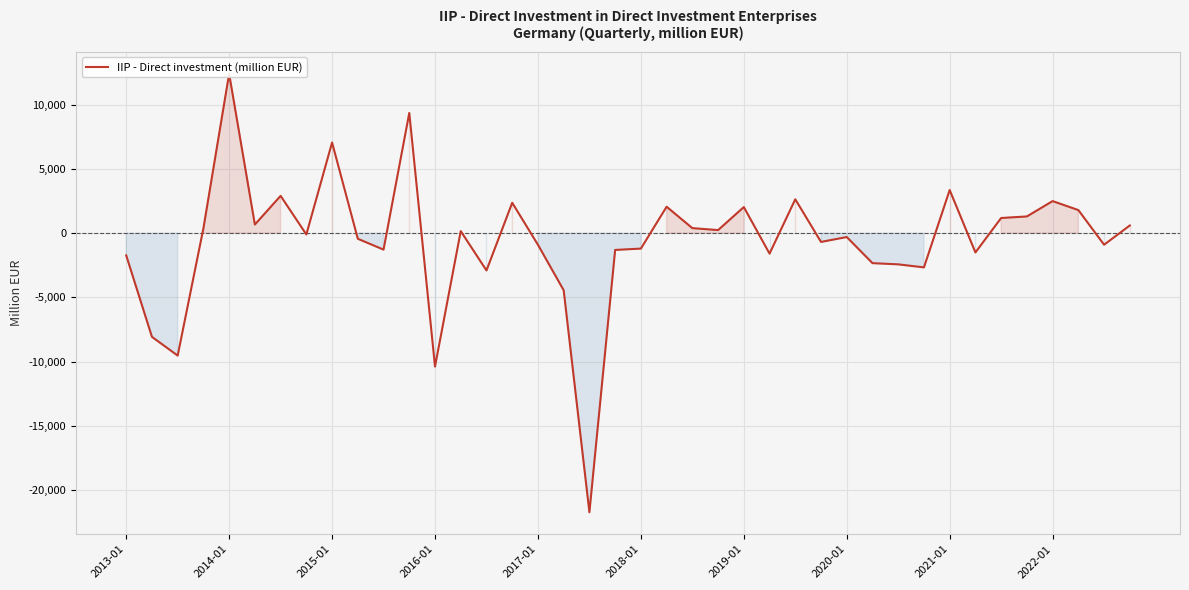

The value at 17 is -4450. True or false?

True